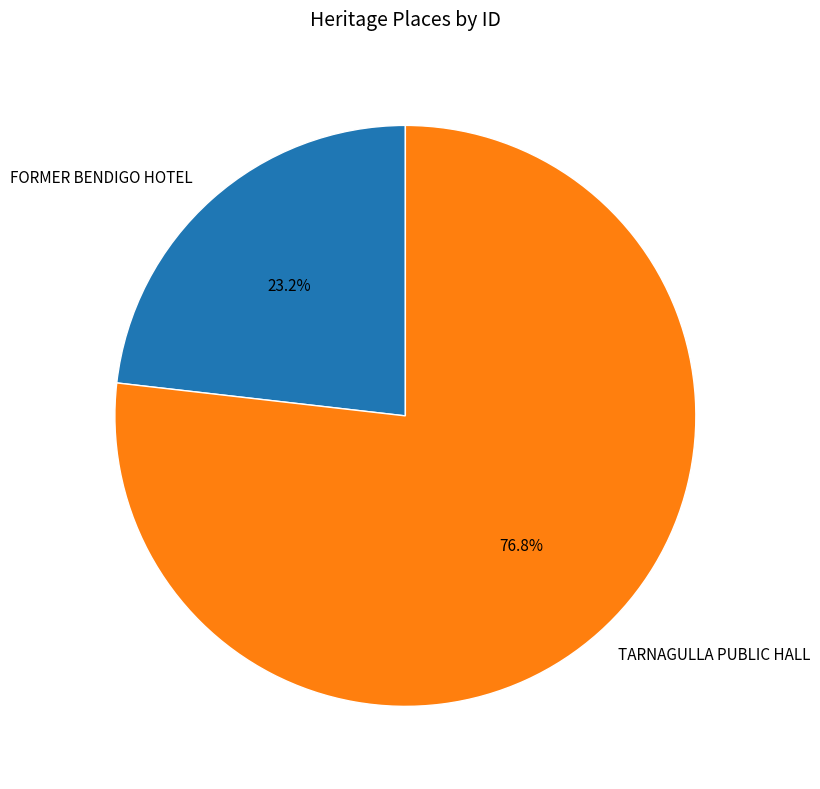

Is it true that TARNAGULLA PUBLIC HALL is 77% of the pie?

True